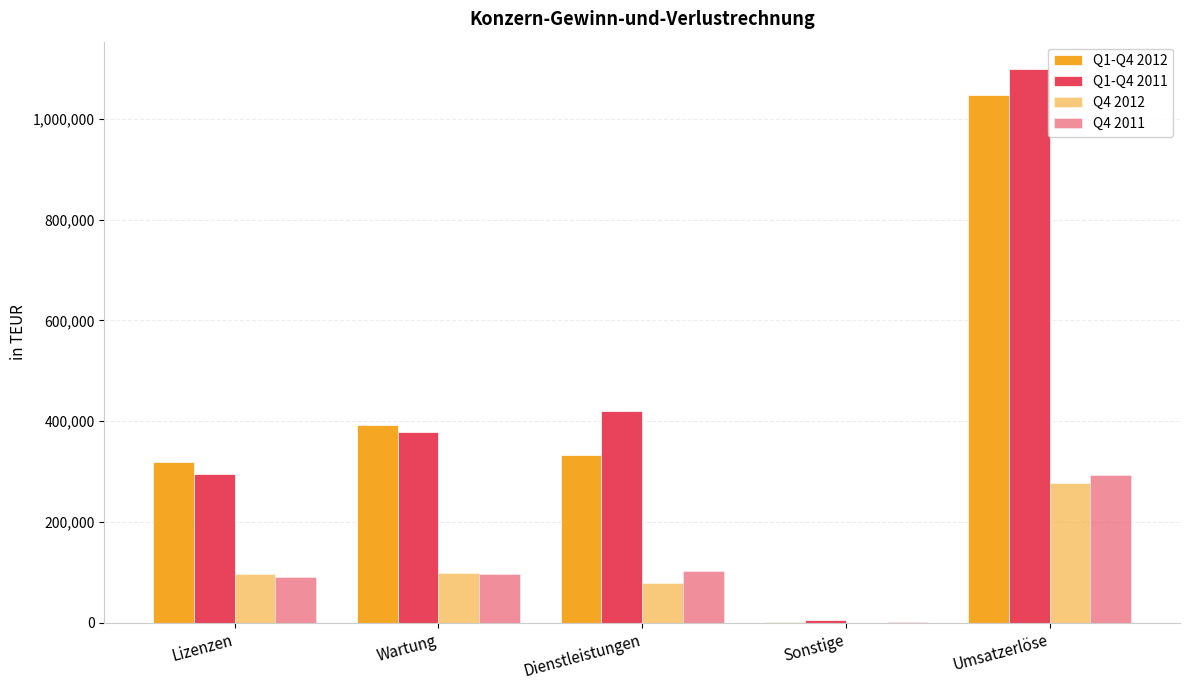

The value of Q4 2012 at Lizenzen is 46012. True or false?

False